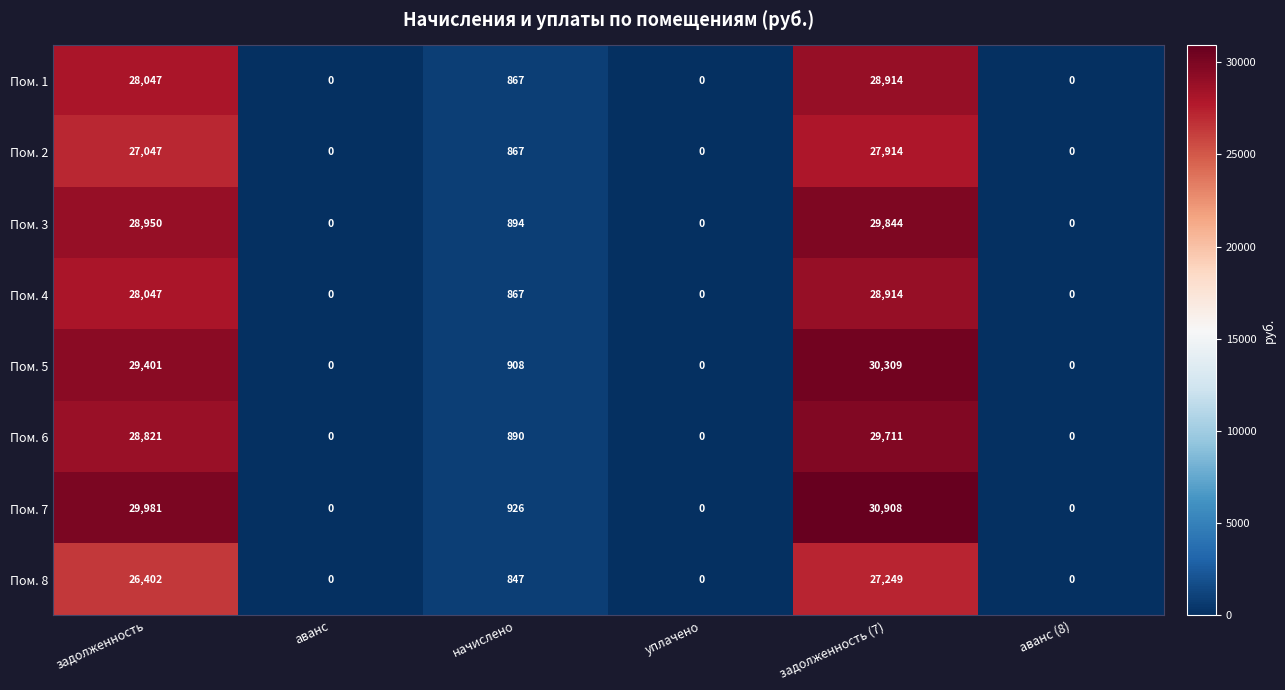

At which category does the chart reach its peak across all series?

задолженность (7)